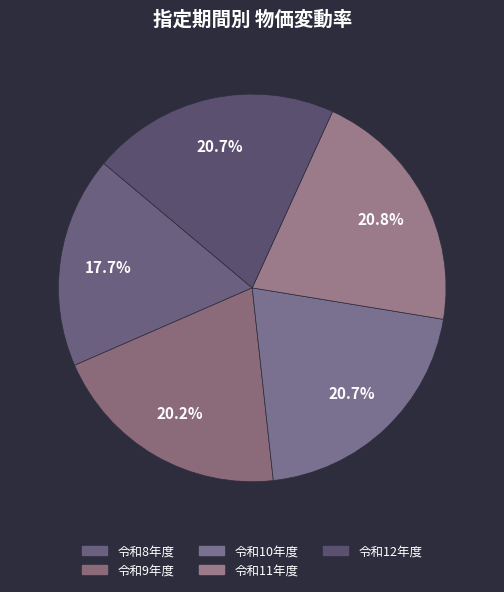

Which slice is the smallest?

令和8年度